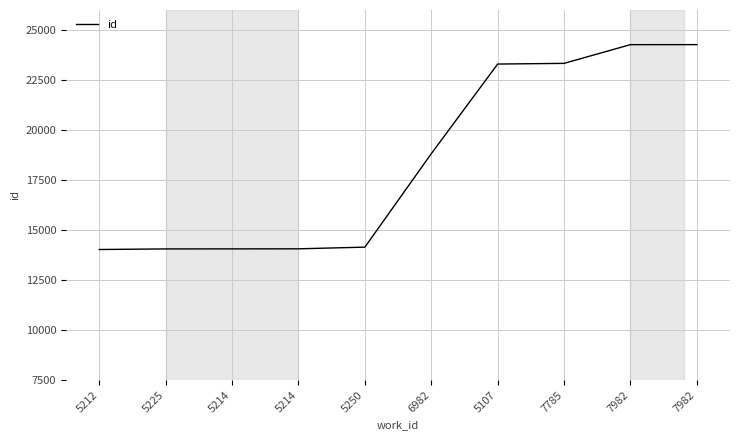

What is the label of the 2nd point from the right?

7982